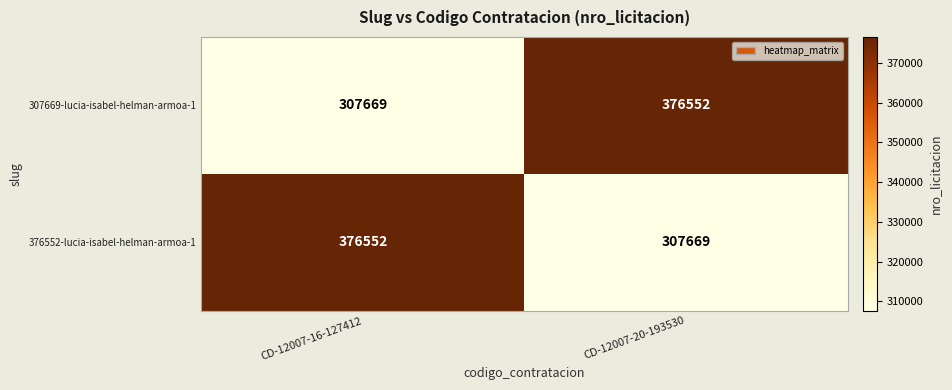

What is the sum of the 376552-lucia-isabel-helman-armoa-1 values at CD-12007-20-193530 and CD-12007-16-127412?

684221